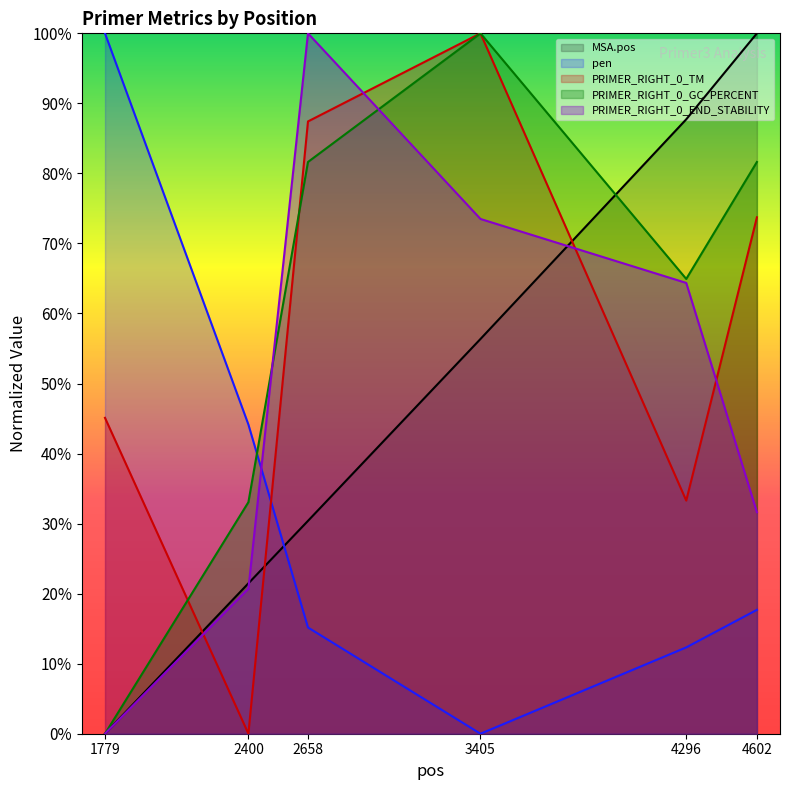

What is the greatest value displayed?

100.0